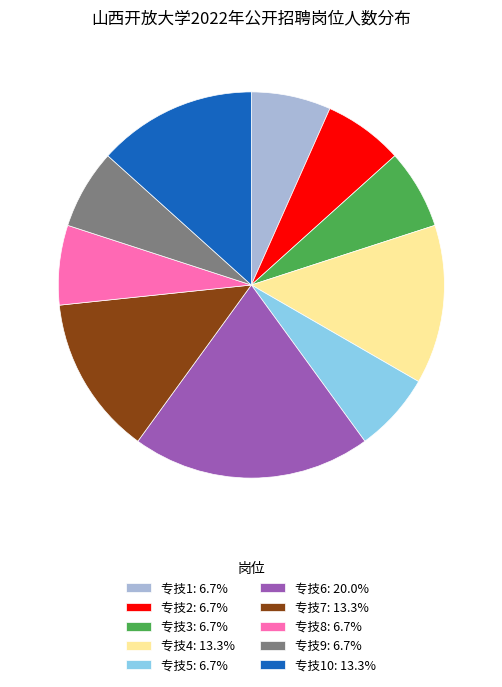

What is the ratio of the value at 专技2: 6.7% to the value at 专技5: 6.7%?

1.0